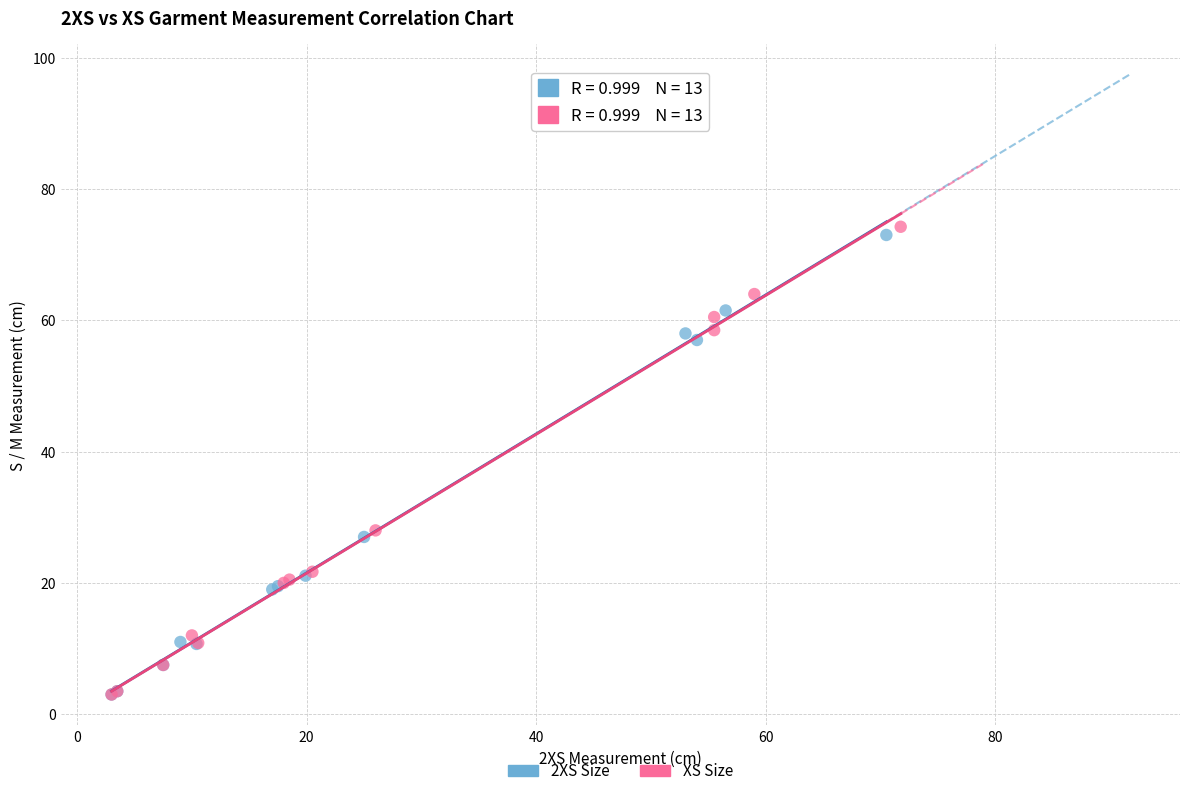

Which series has the widest spread of Y values?

XS Size